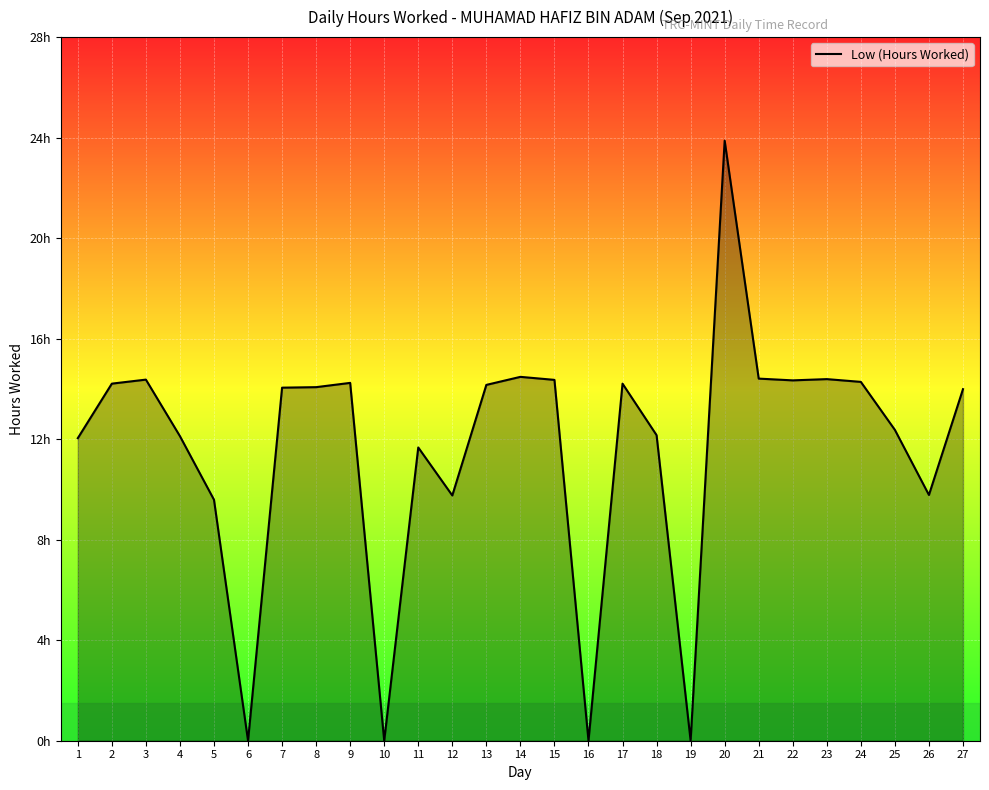

At which category does the chart reach its peak across all series?

20